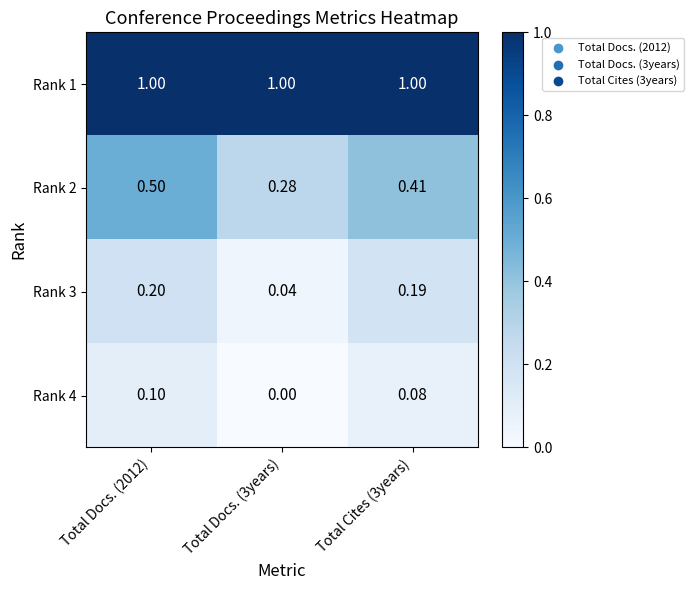

Is the value of Rank 4 at Total Cites (3years) greater than the value of Rank 3 at Total Cites (3years)?

No